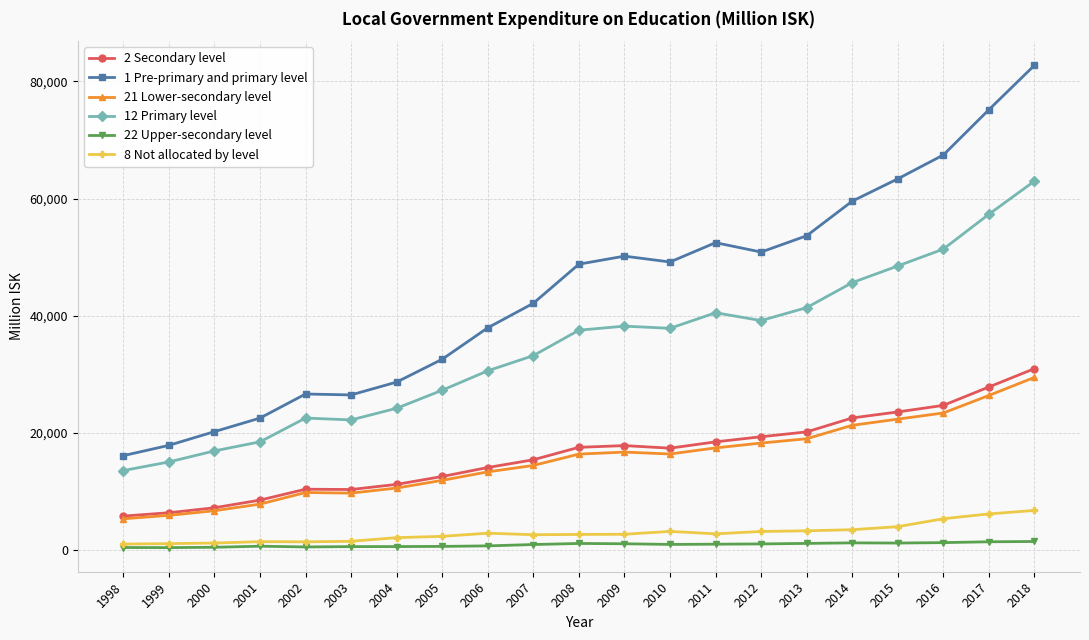

True or false: 8 Not allocated by level and 2 Secondary level intersect in this chart.

False